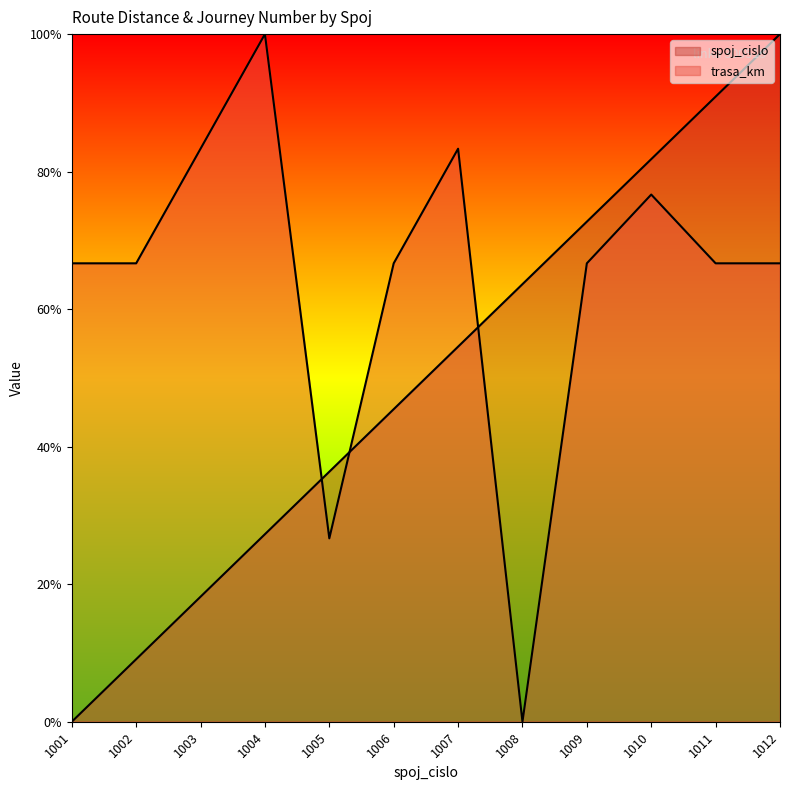

What is the difference between the maximum and minimum values in the spoj_cislo series?

100.0